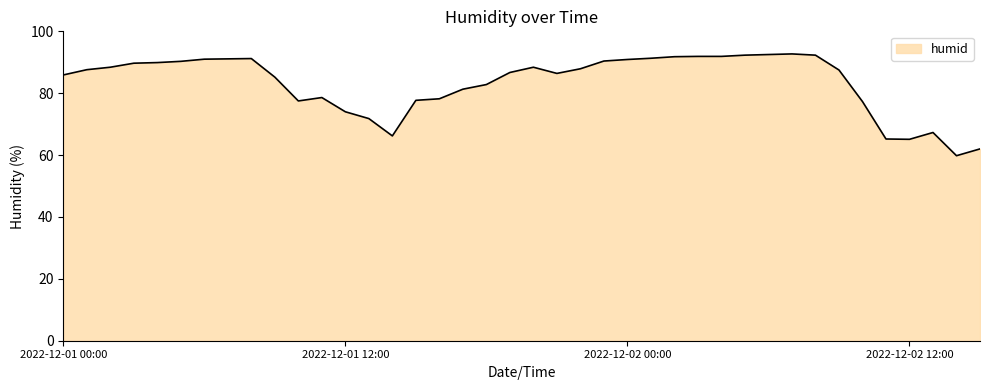

How many lines are shown in the chart?

1